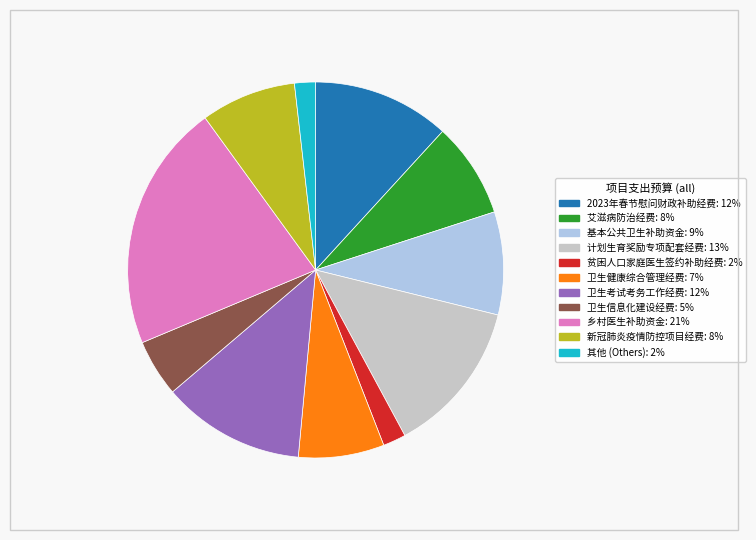

Is there a majority slice in this chart?

No